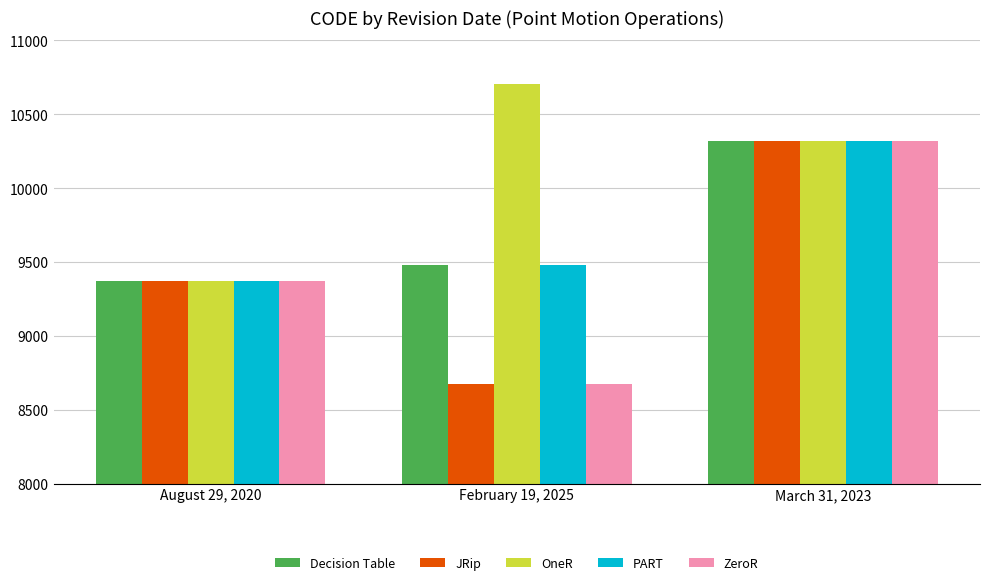

Reading left to right, list all the values displayed in this chart.

Decision Table: 9375	9483	10323
JRip: 9375	8676	10323
OneR: 9375	10707	10323
PART: 9375	9483	10323
ZeroR: 9375	8676	10323